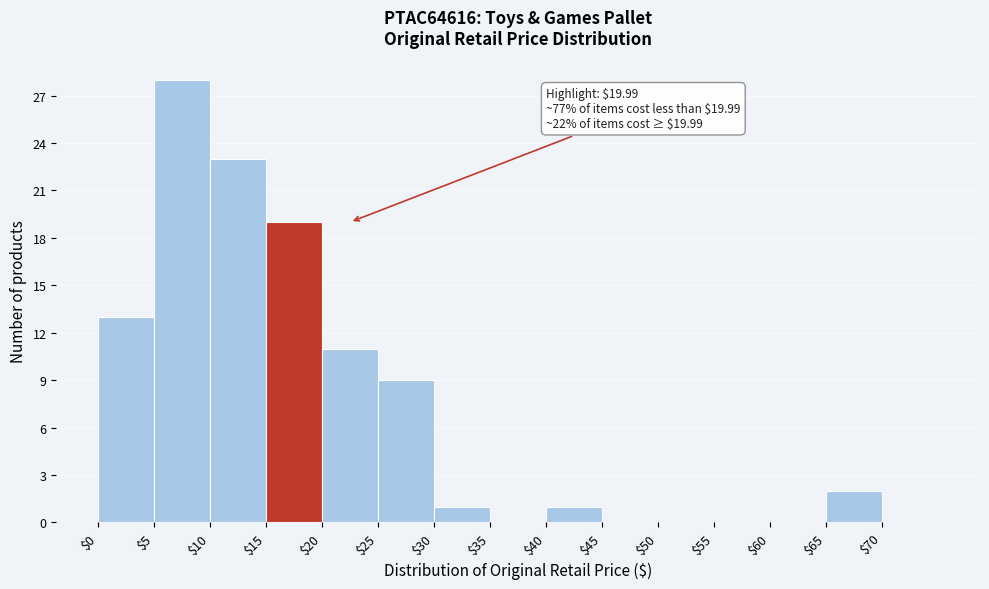

Over which range of the x-axis is the bar tallest?

5 to 10